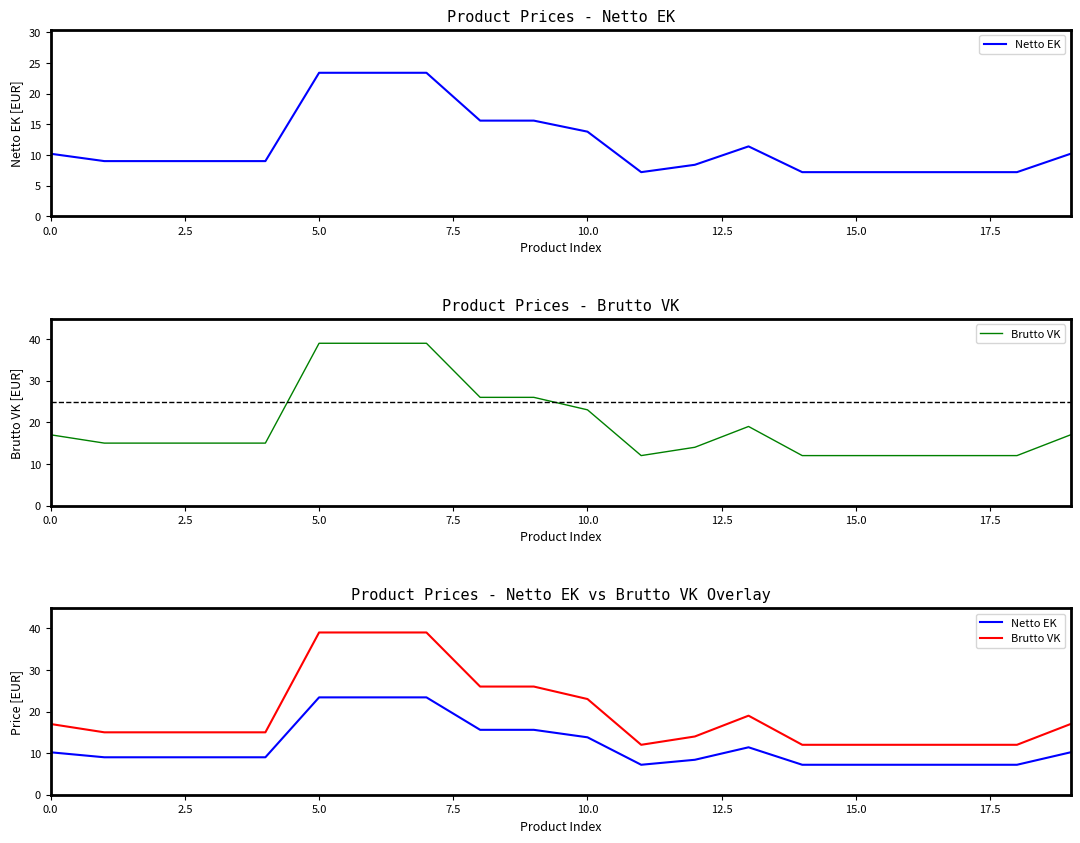

List the series in order of their overall mean, lowest first.

Netto EK, Brutto VK